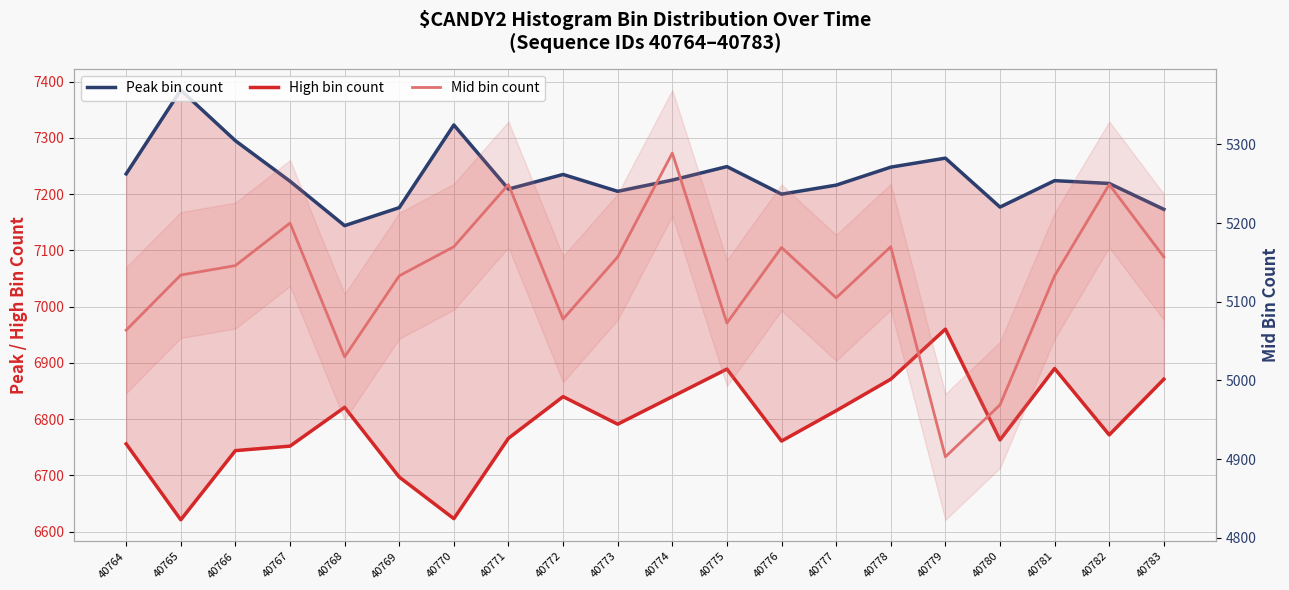

How many values in the Mid bin count series are below 5146?

10